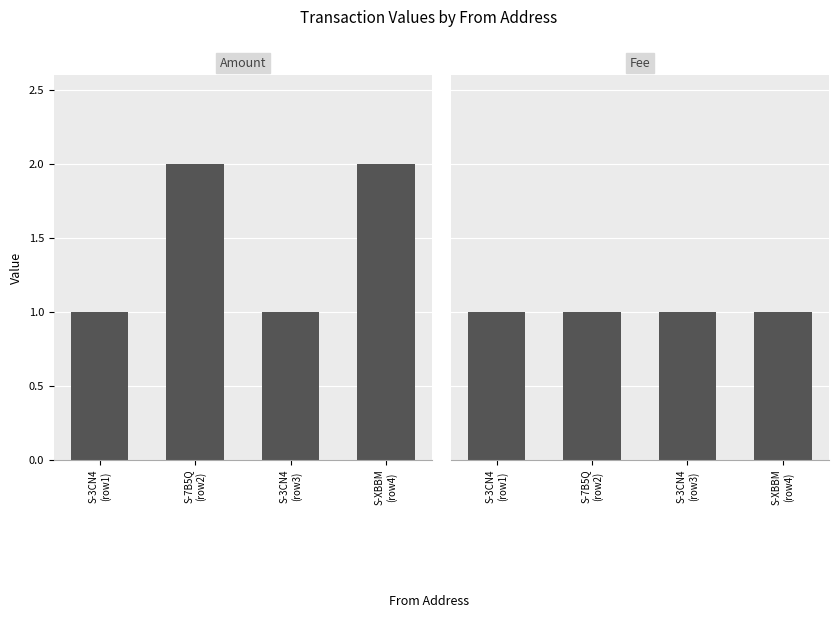

Rank the series by their average value, from lowest to highest.

Fee, Amount